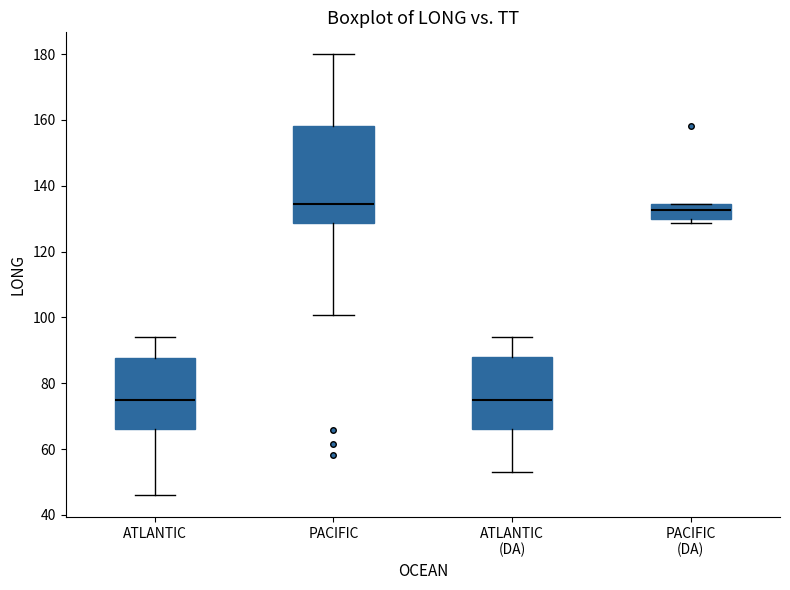

Comparing the boxes themselves (not the whiskers), which one is the tallest?

PACIFIC